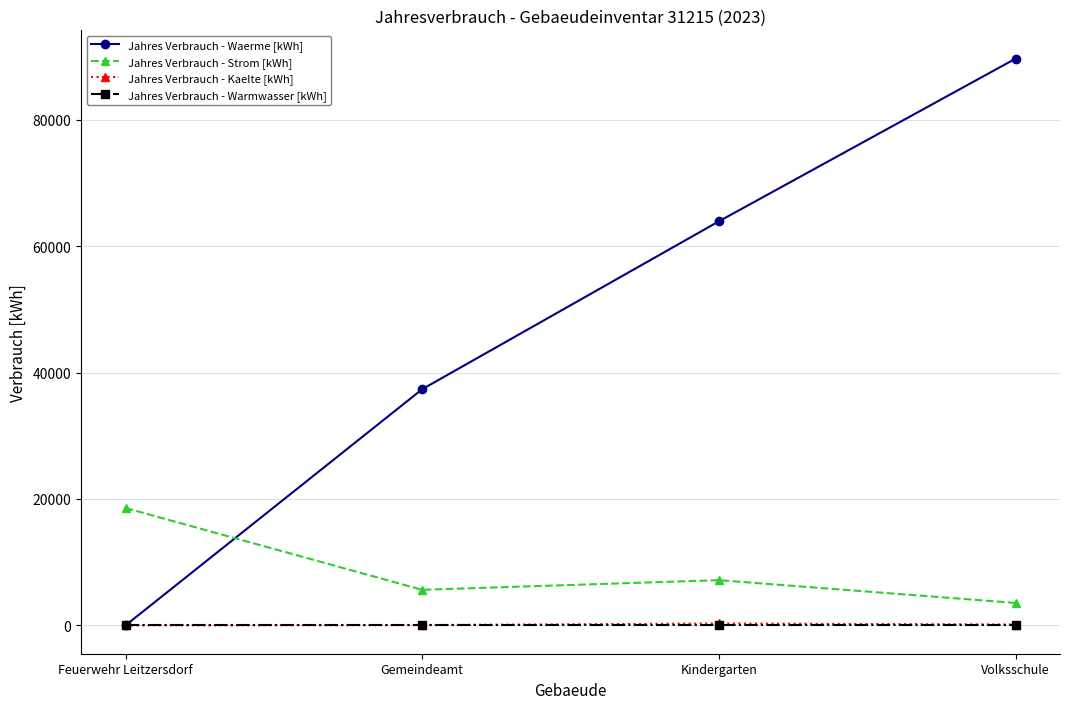

The Jahres Verbrauch - Strom [kWh] series shows 9350 at Gemeindeamt. True or false?

False